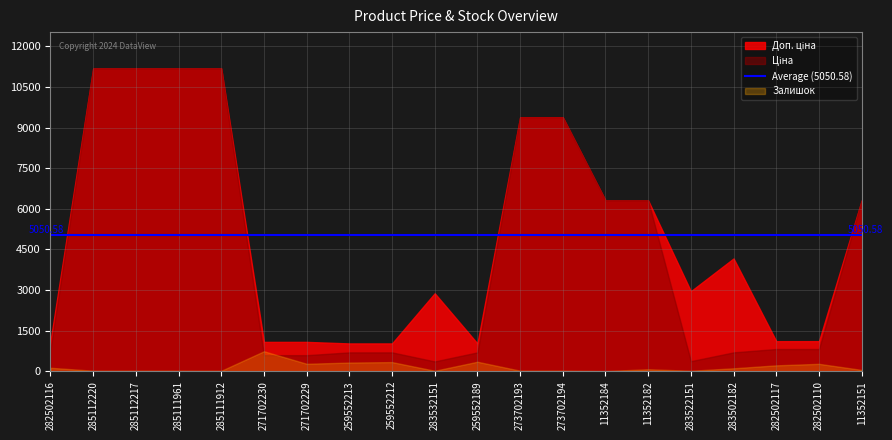

True or false: Доп. ціна and Ціна intersect in this chart.

False